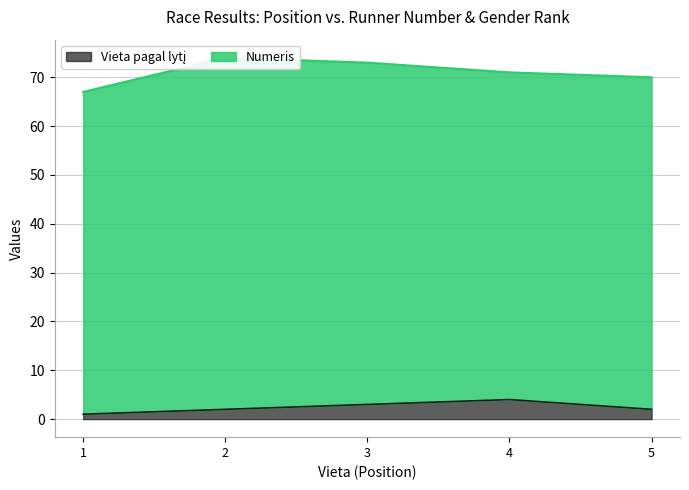

Which category has the lowest value across all series?

1